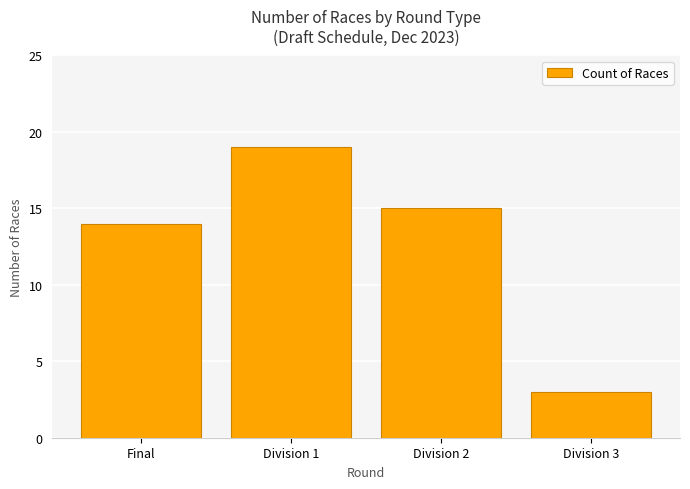

Which label corresponds to the largest value in the chart?

Division 1